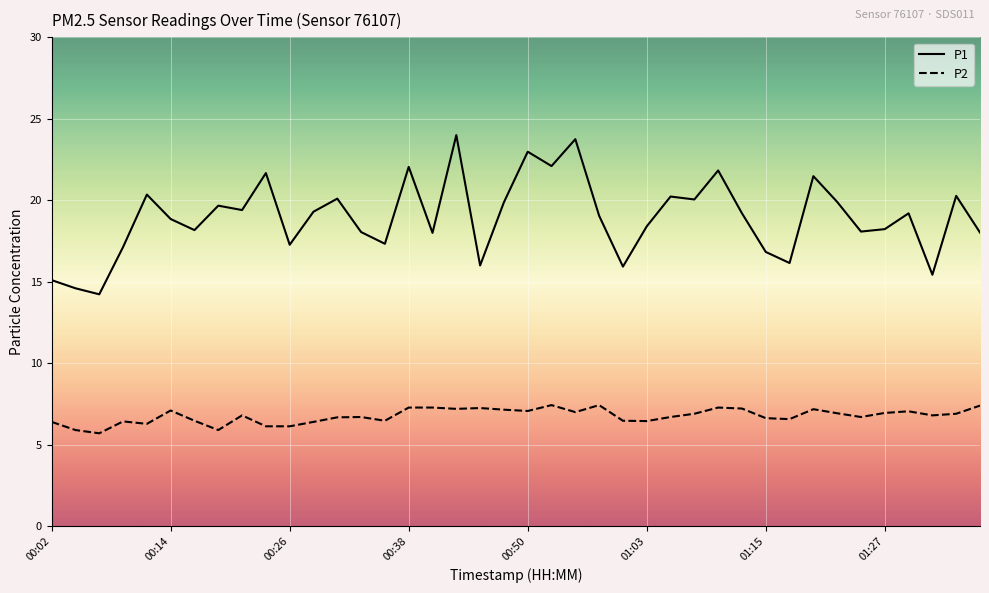

True or false: P1 and P2 cross at least once.

False